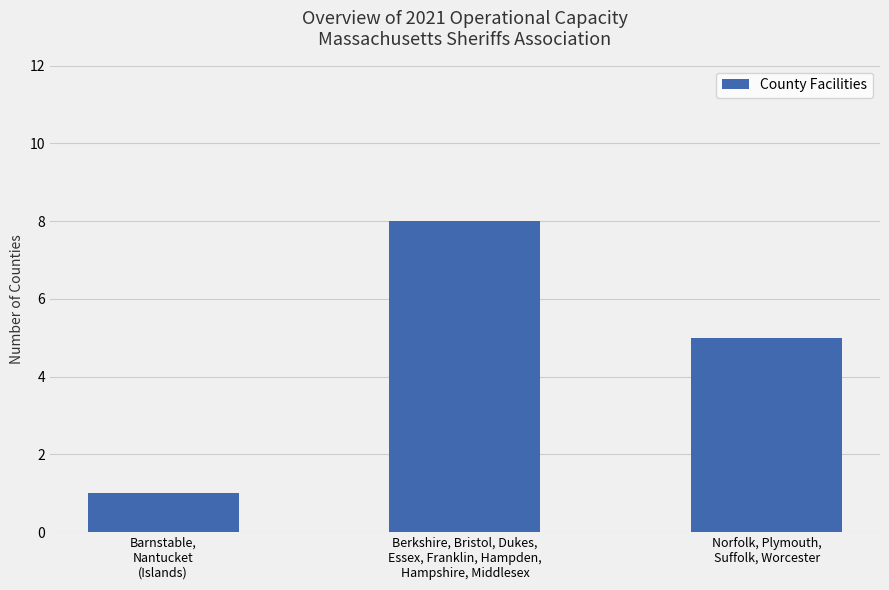

What is the value of the 1st bar from the left?

1